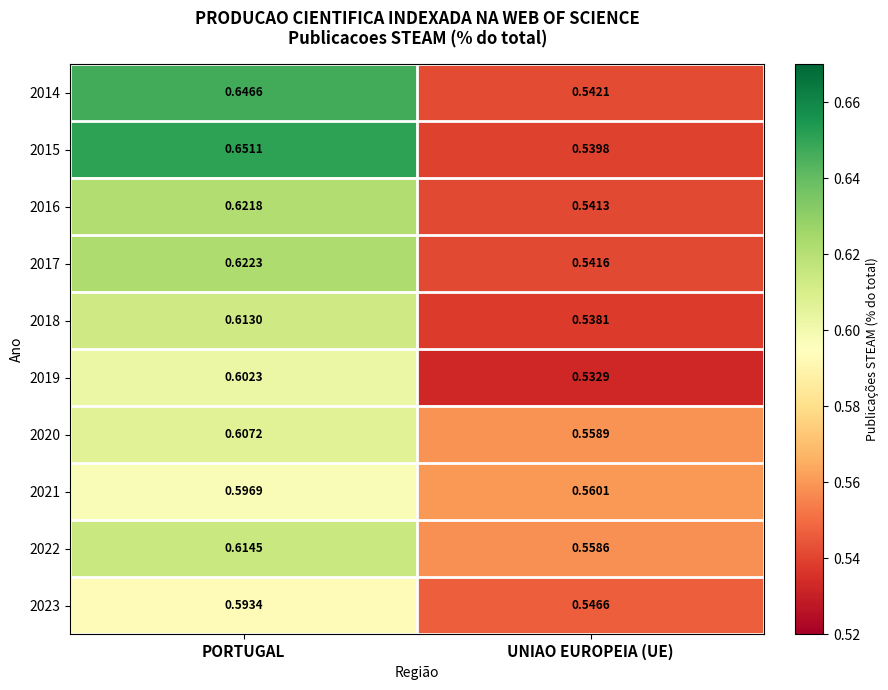

Rank the series at PORTUGAL from lowest to highest value.

2023, 2021, 2019, 2020, 2018, 2022, 2016, 2017, 2014, 2015